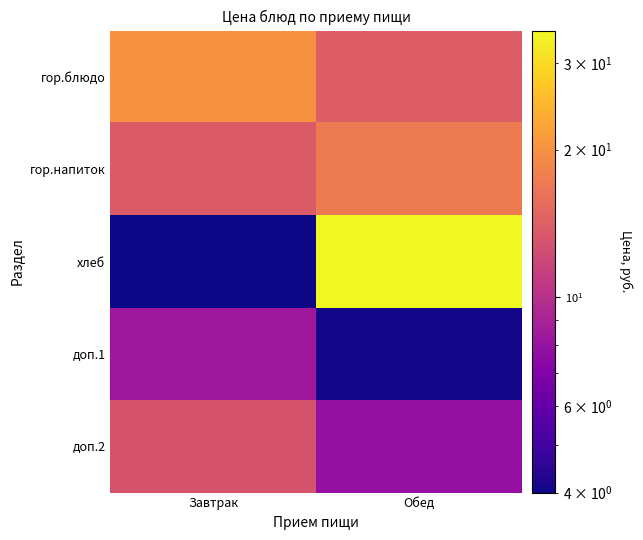

What is the spread (max minus min) of values at Обед?

30.9